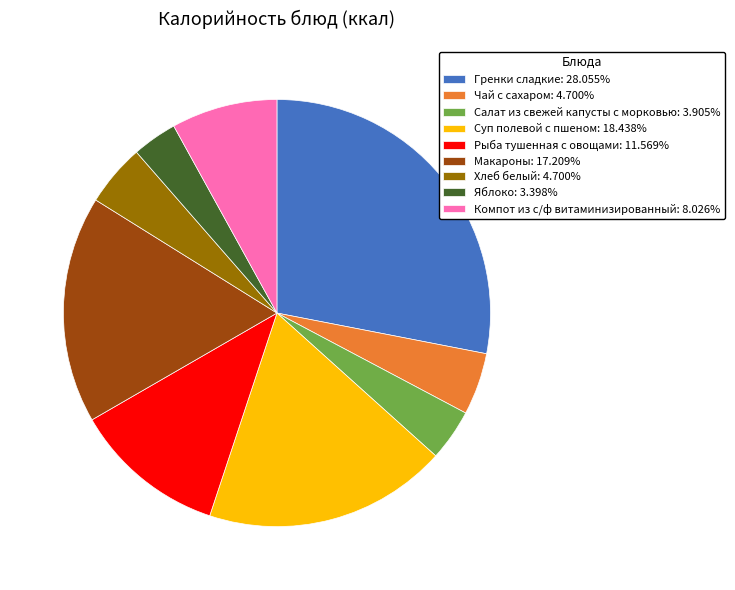

Is it true that Чай с сахаром is 18% of the pie?

False